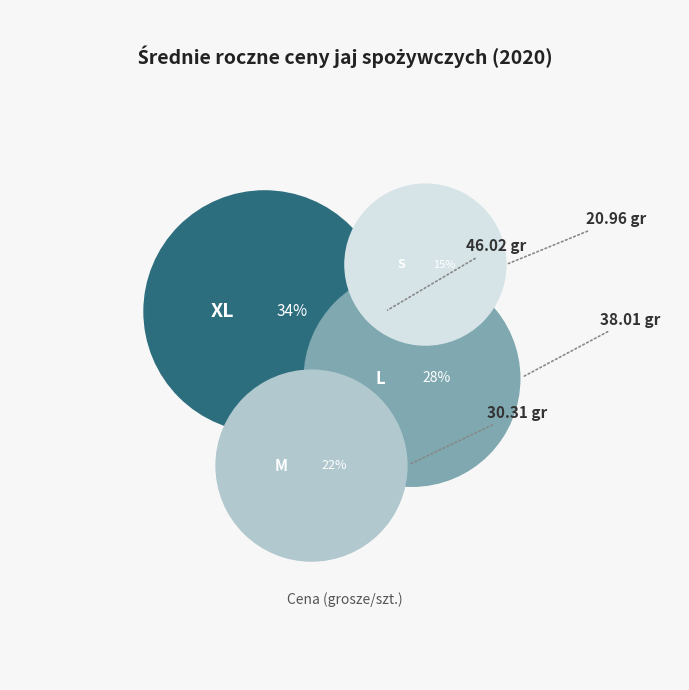

The XL slice represents 34% of the pie. True or false?

True